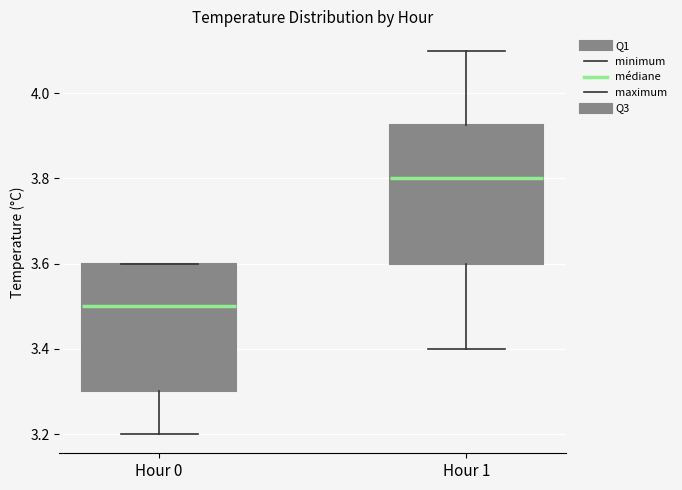

Which box's median line is the lowest?

Hour 0